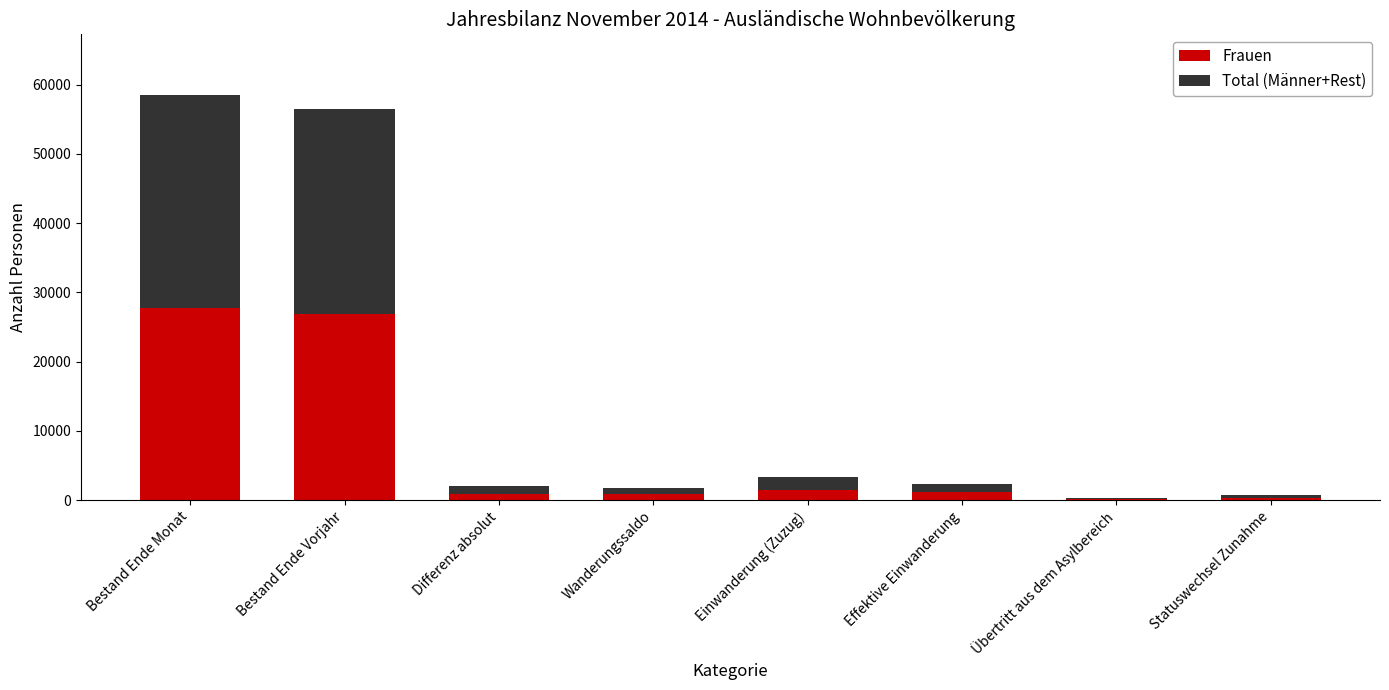

What is the maximum value for Frauen?

27792